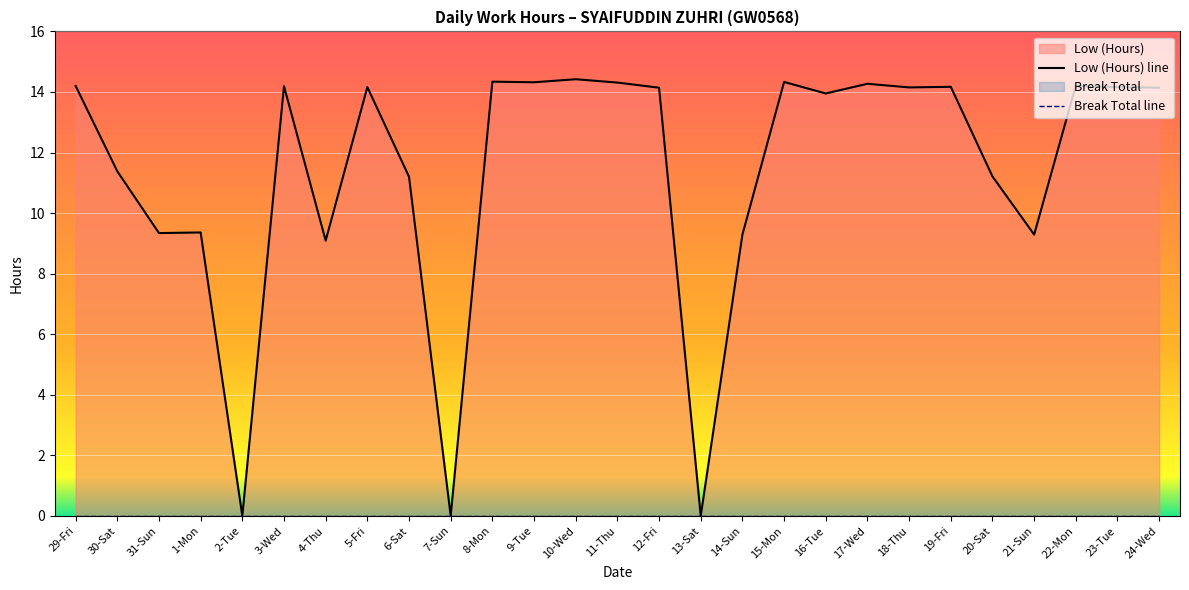

True or false: Break Total line and Low (Hours) line cross at least once.

False